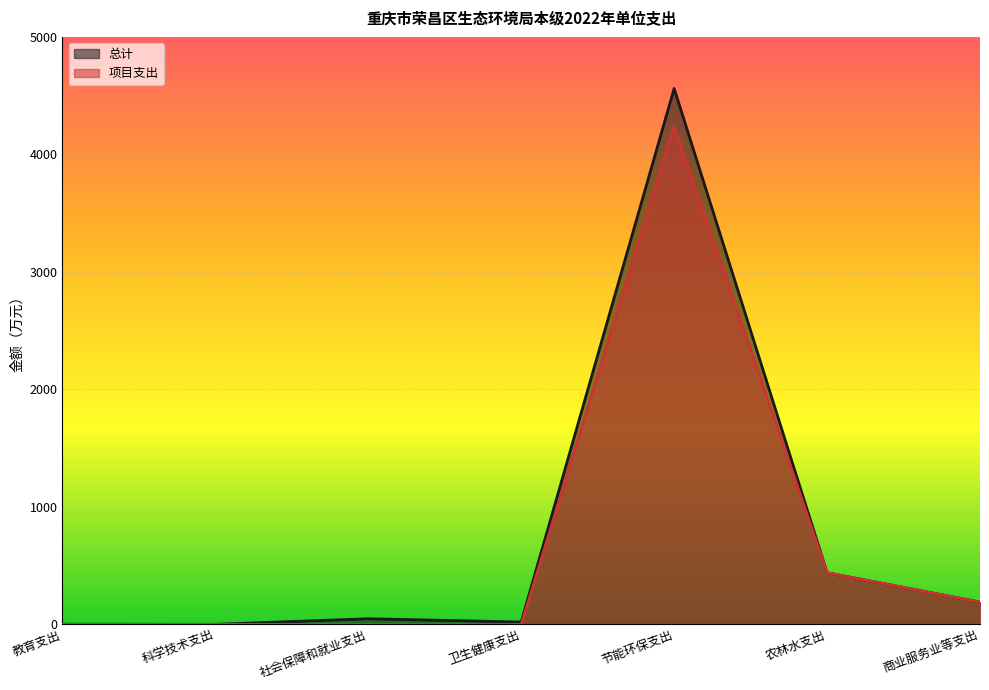

How many values in the 总计 series are below 48?

3